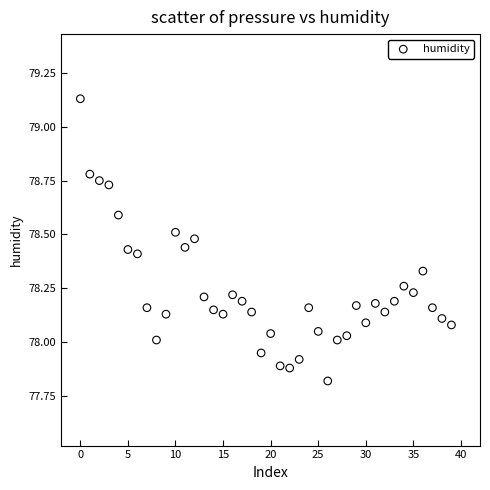

What is the range of Y values (max minus min)?

1.3